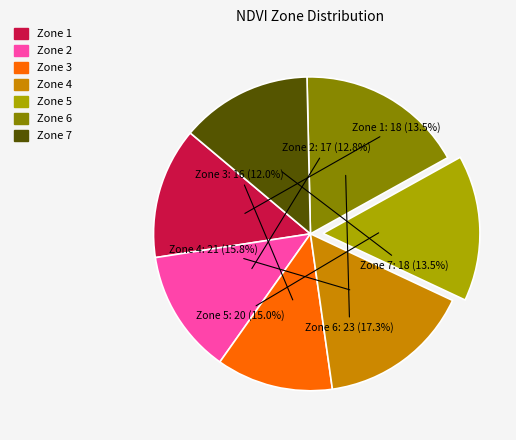

Is there any slice that represents more than half of the pie?

No